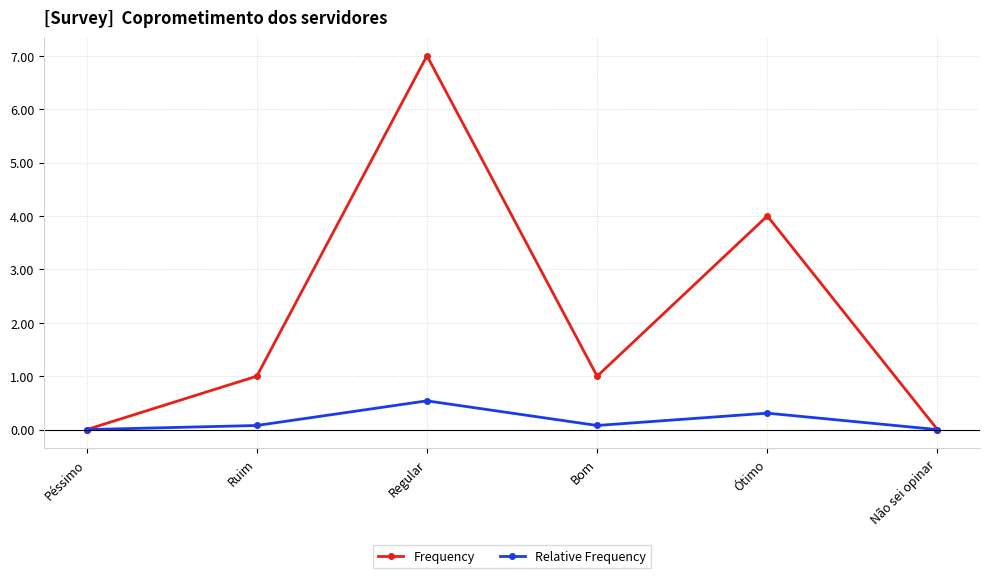

Reading right to left, transcribe all the data shown in this chart.

Frequency: 0.0	4.0	1.0	7.0	1.0	0.0
Relative Frequency: 0.0	0.3	0.1	0.5	0.1	0.0